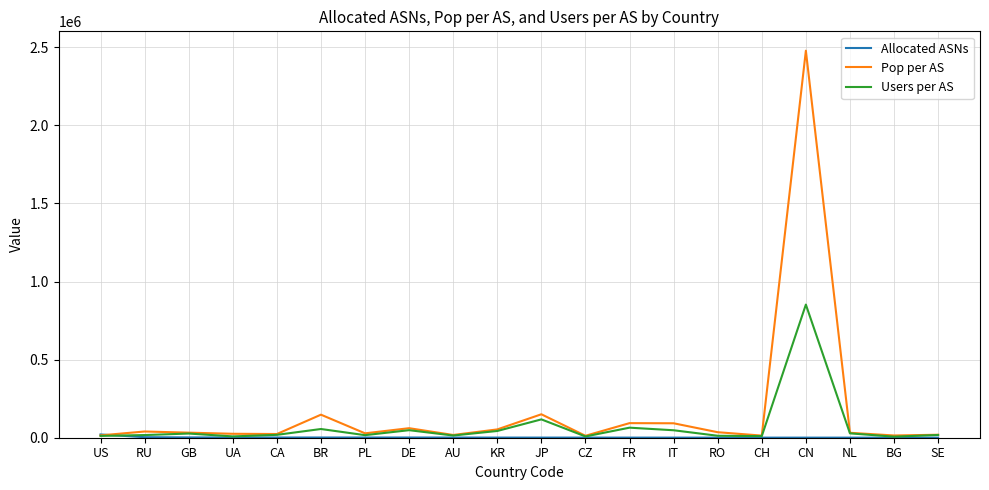

Where is Users per AS nearest to the value 429568?

JP